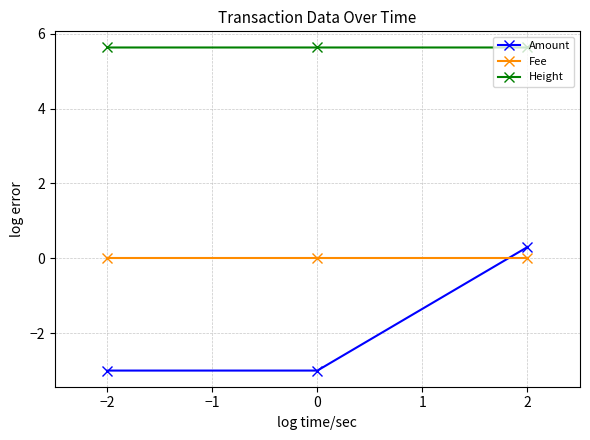

At how many categories does at least one series exceed 4?

3